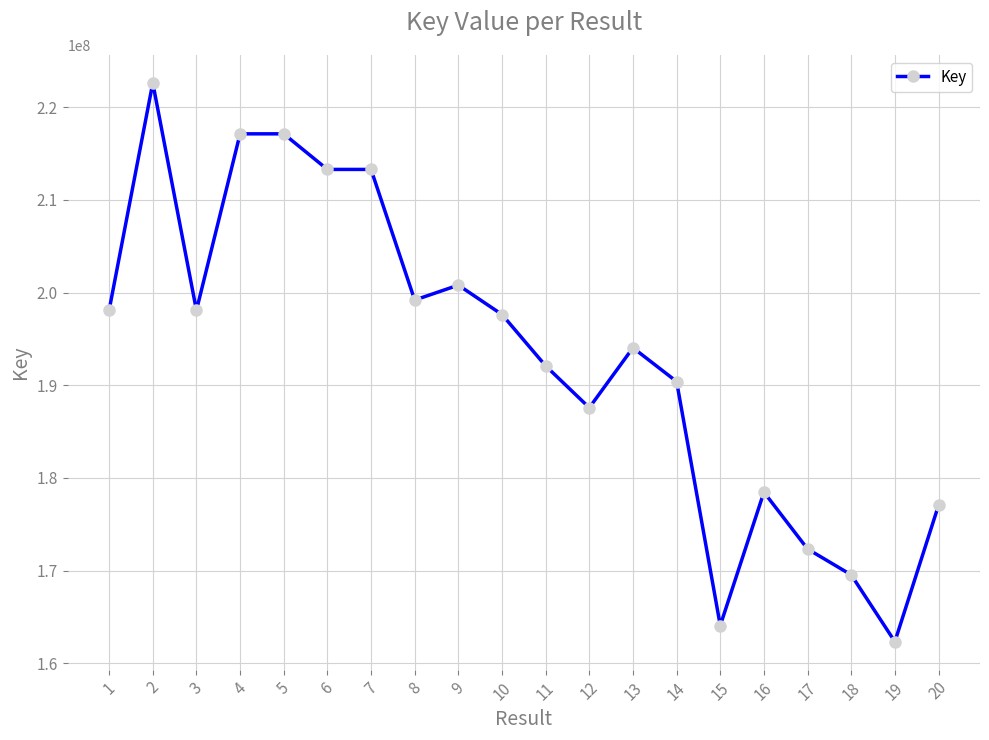

What is the change in value from 8 to 10?

-1559078